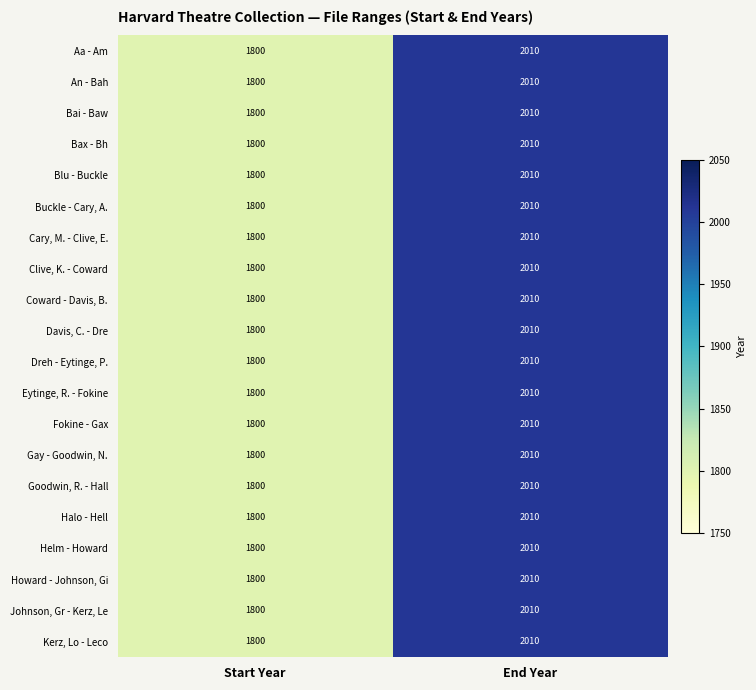

Is it true that Coward - Davis, B. equals 2010 at End Year?

True